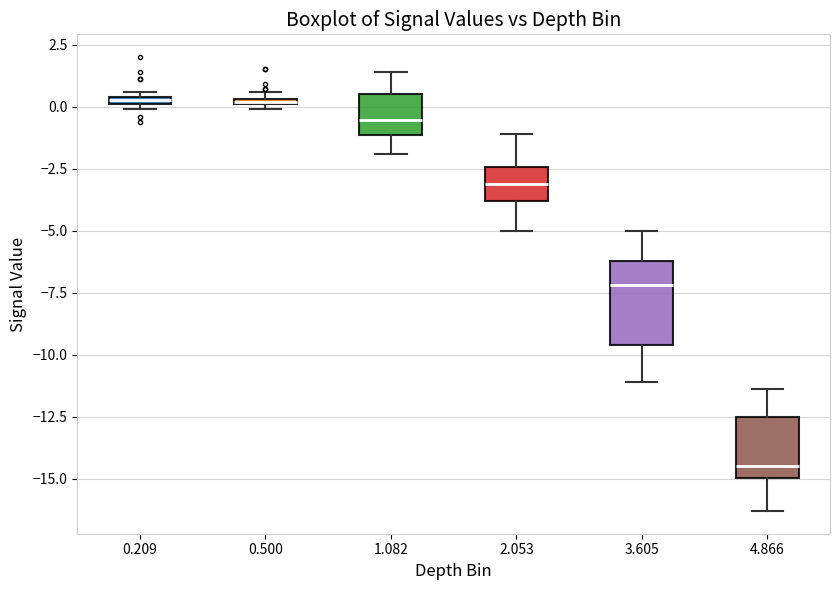

Comparing the boxes themselves (not the whiskers), which one is the tallest?

3.605